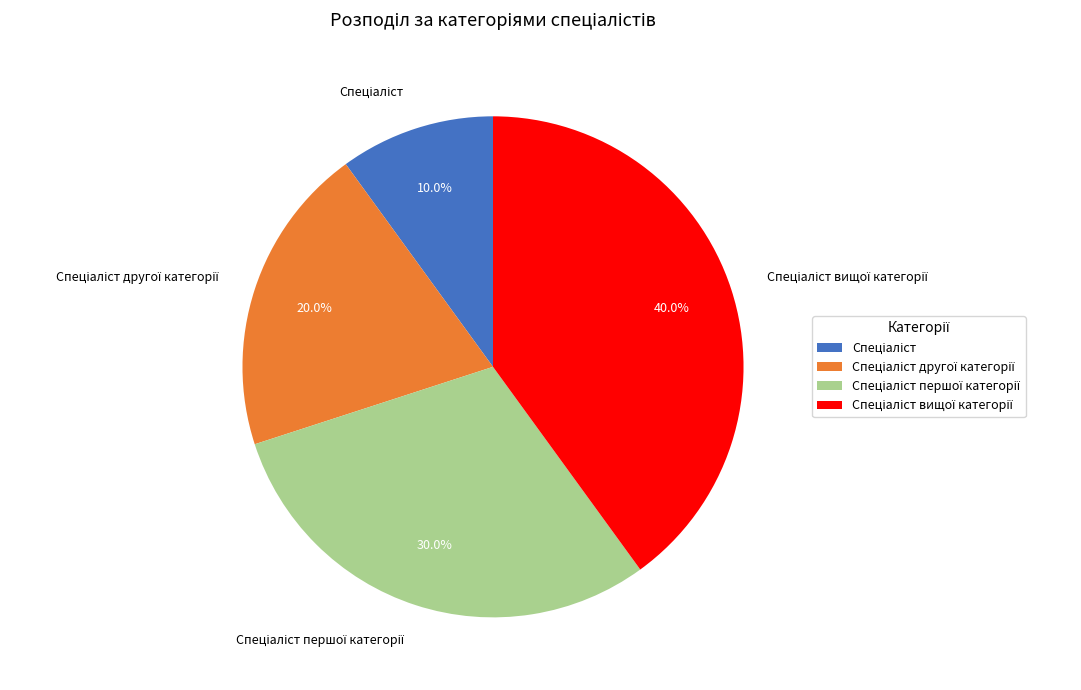

Is there a majority slice in this chart?

No